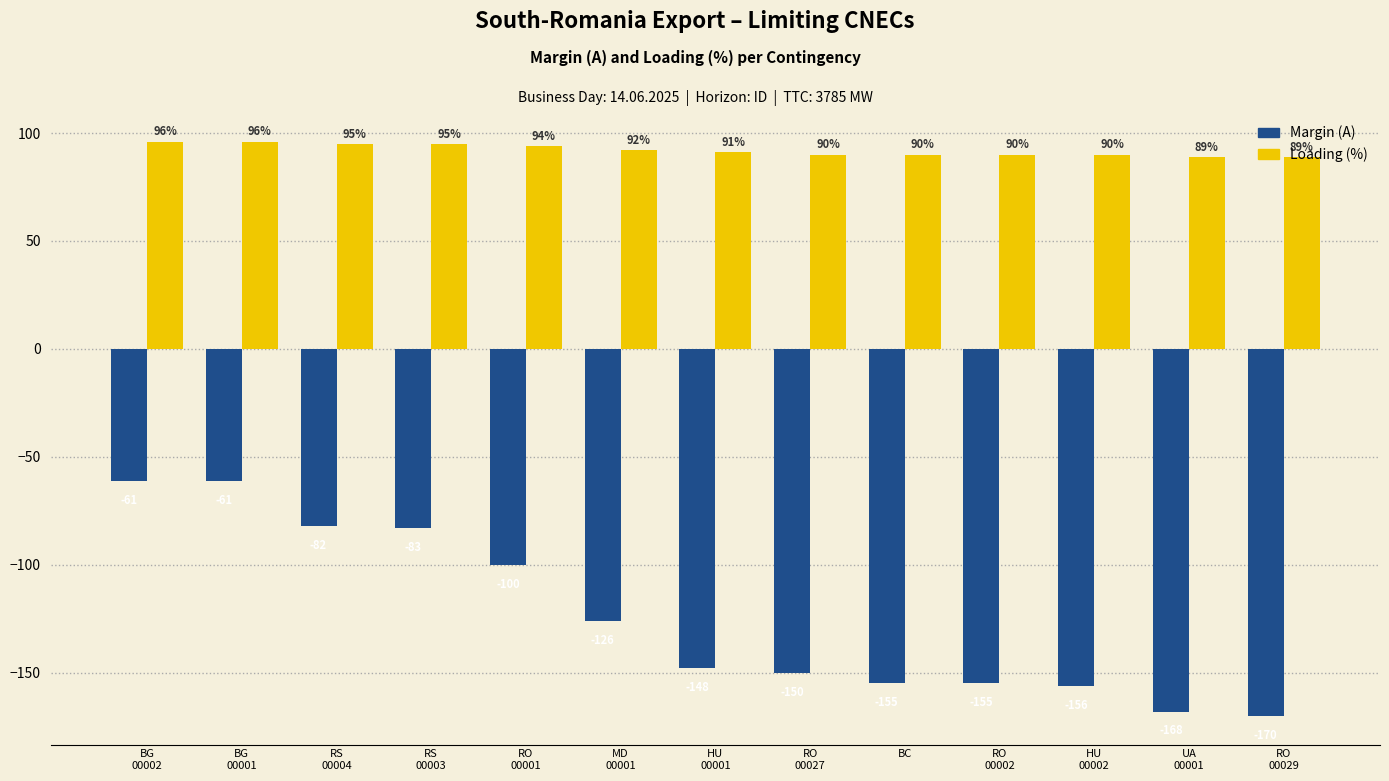

The Margin (A) series shows -61 at BG
00002. True or false?

True